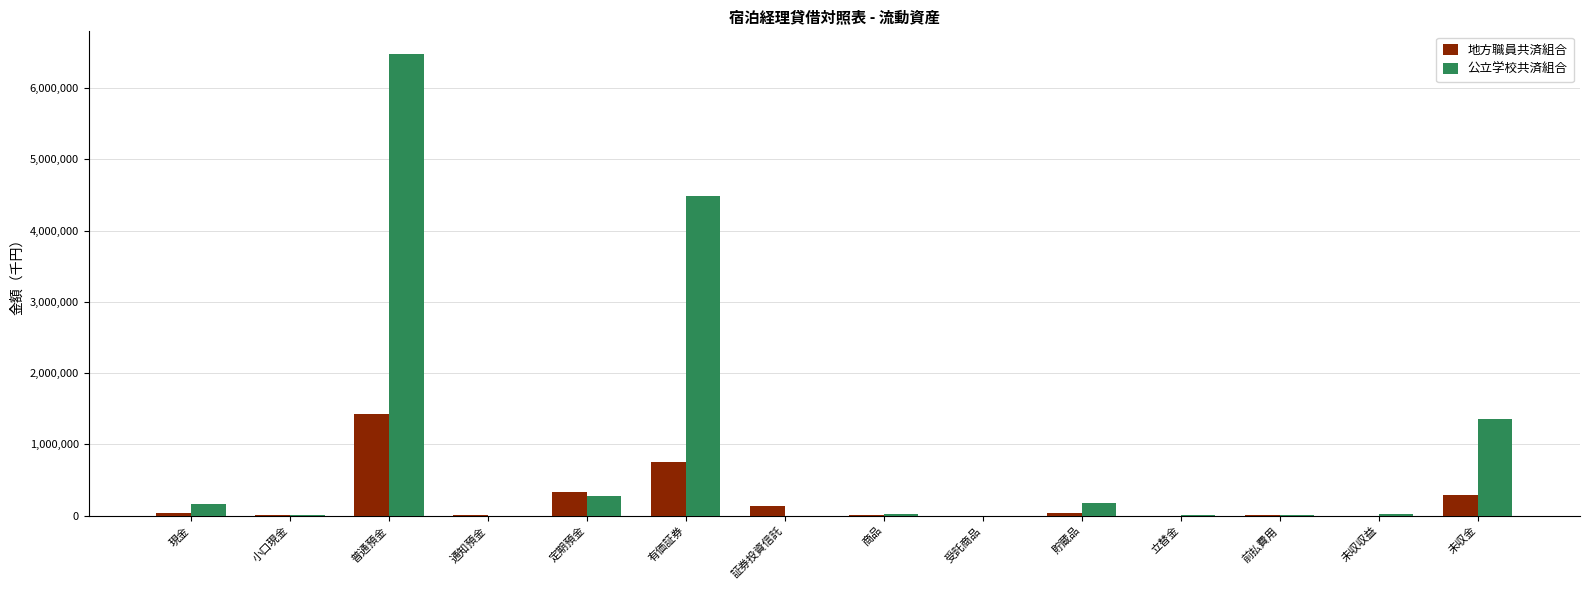

What is the maximum value shown in the chart?

6471956